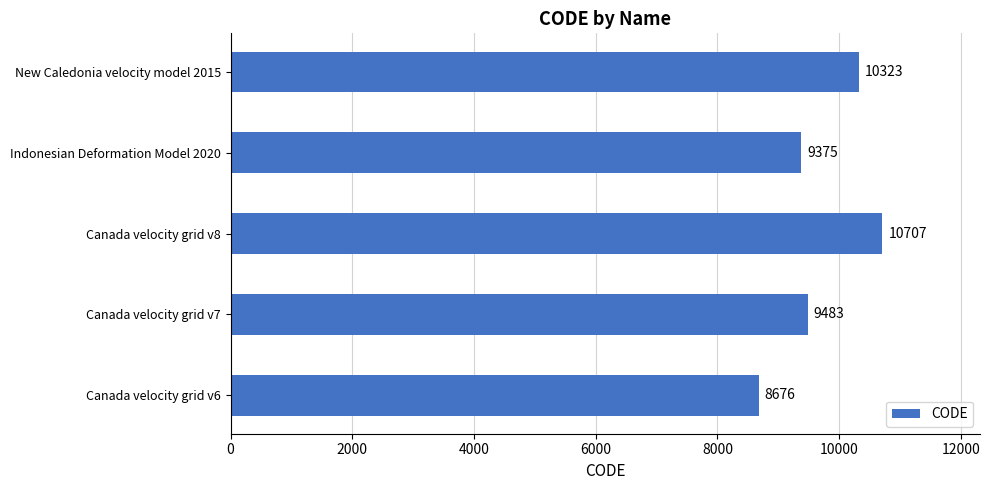

Rank the categories by value from highest to lowest.

Canada velocity grid v8, New Caledonia velocity model 2015, Canada velocity grid v7, Indonesian Deformation Model 2020, Canada velocity grid v6